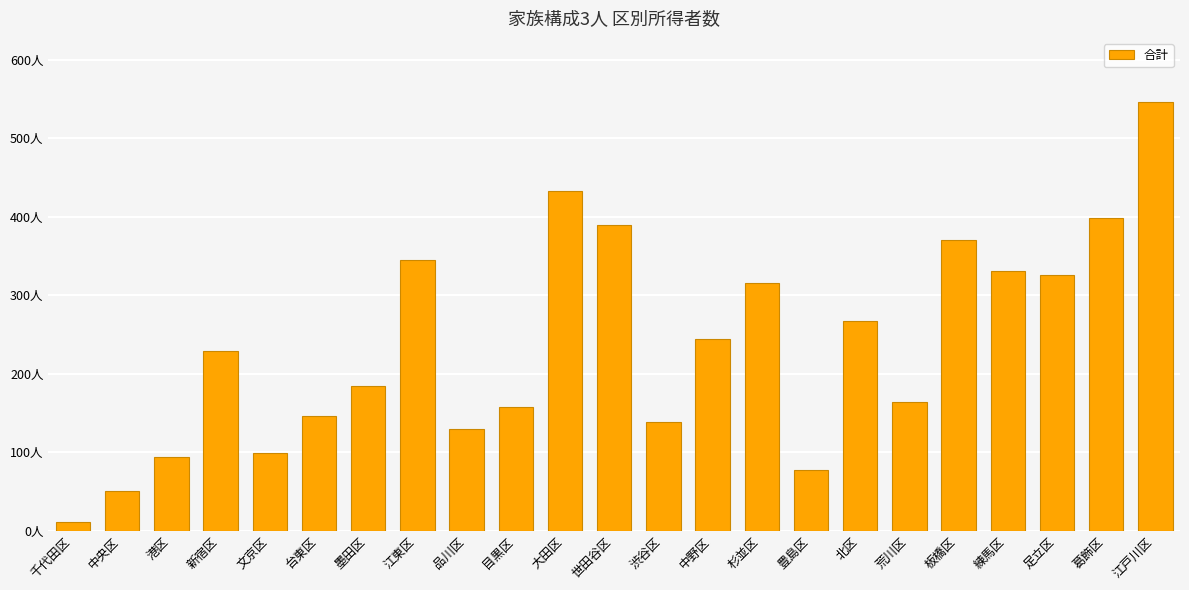

Are the bars horizontal?

No